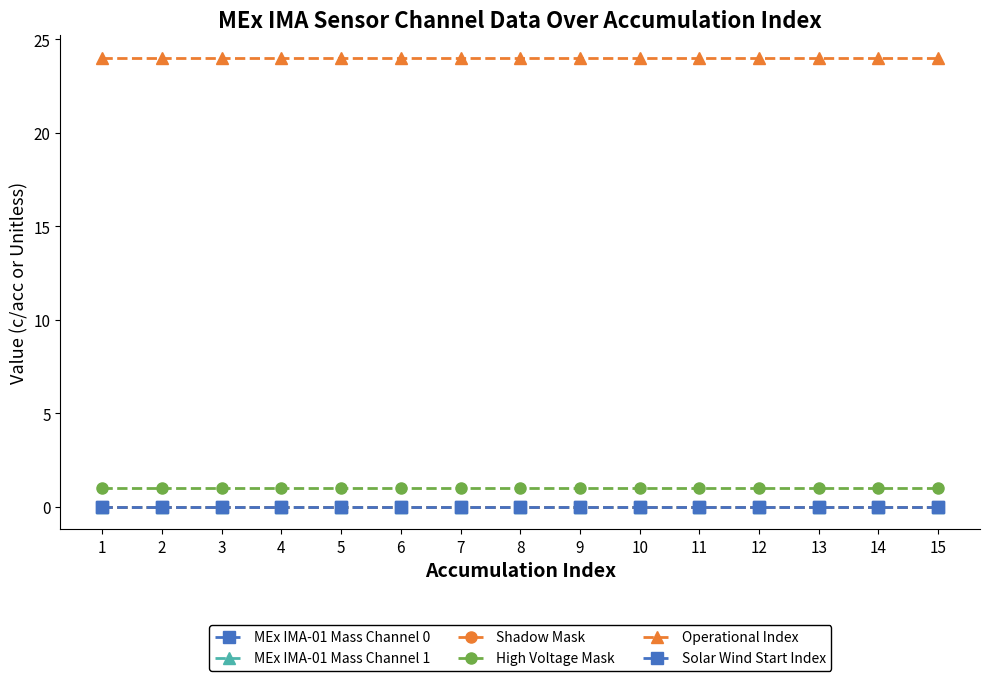

Reading left to right, what are all the values shown in this chart?

MEx IMA-01 Mass Channel 0: 1=0	2=0	3=0	4=0	5=0	6=0	7=0	8=0	9=0	10=0	11=0	12=0	13=0	14=0	15=0
MEx IMA-01 Mass Channel 1: 1=0	2=0	3=0	4=0	5=0	6=0	7=0	8=0	9=0	10=0	11=0	12=0	13=0	14=0	15=0
Shadow Mask: 1=0	2=0	3=0	4=0	5=0	6=0	7=0	8=0	9=0	10=0	11=0	12=0	13=0	14=0	15=0
High Voltage Mask: 1=1	2=1	3=1	4=1	5=1	6=1	7=1	8=1	9=1	10=1	11=1	12=1	13=1	14=1	15=1
Operational Index: 1=24	2=24	3=24	4=24	5=24	6=24	7=24	8=24	9=24	10=24	11=24	12=24	13=24	14=24	15=24
Solar Wind Start Index: 1=0	2=0	3=0	4=0	5=0	6=0	7=0	8=0	9=0	10=0	11=0	12=0	13=0	14=0	15=0